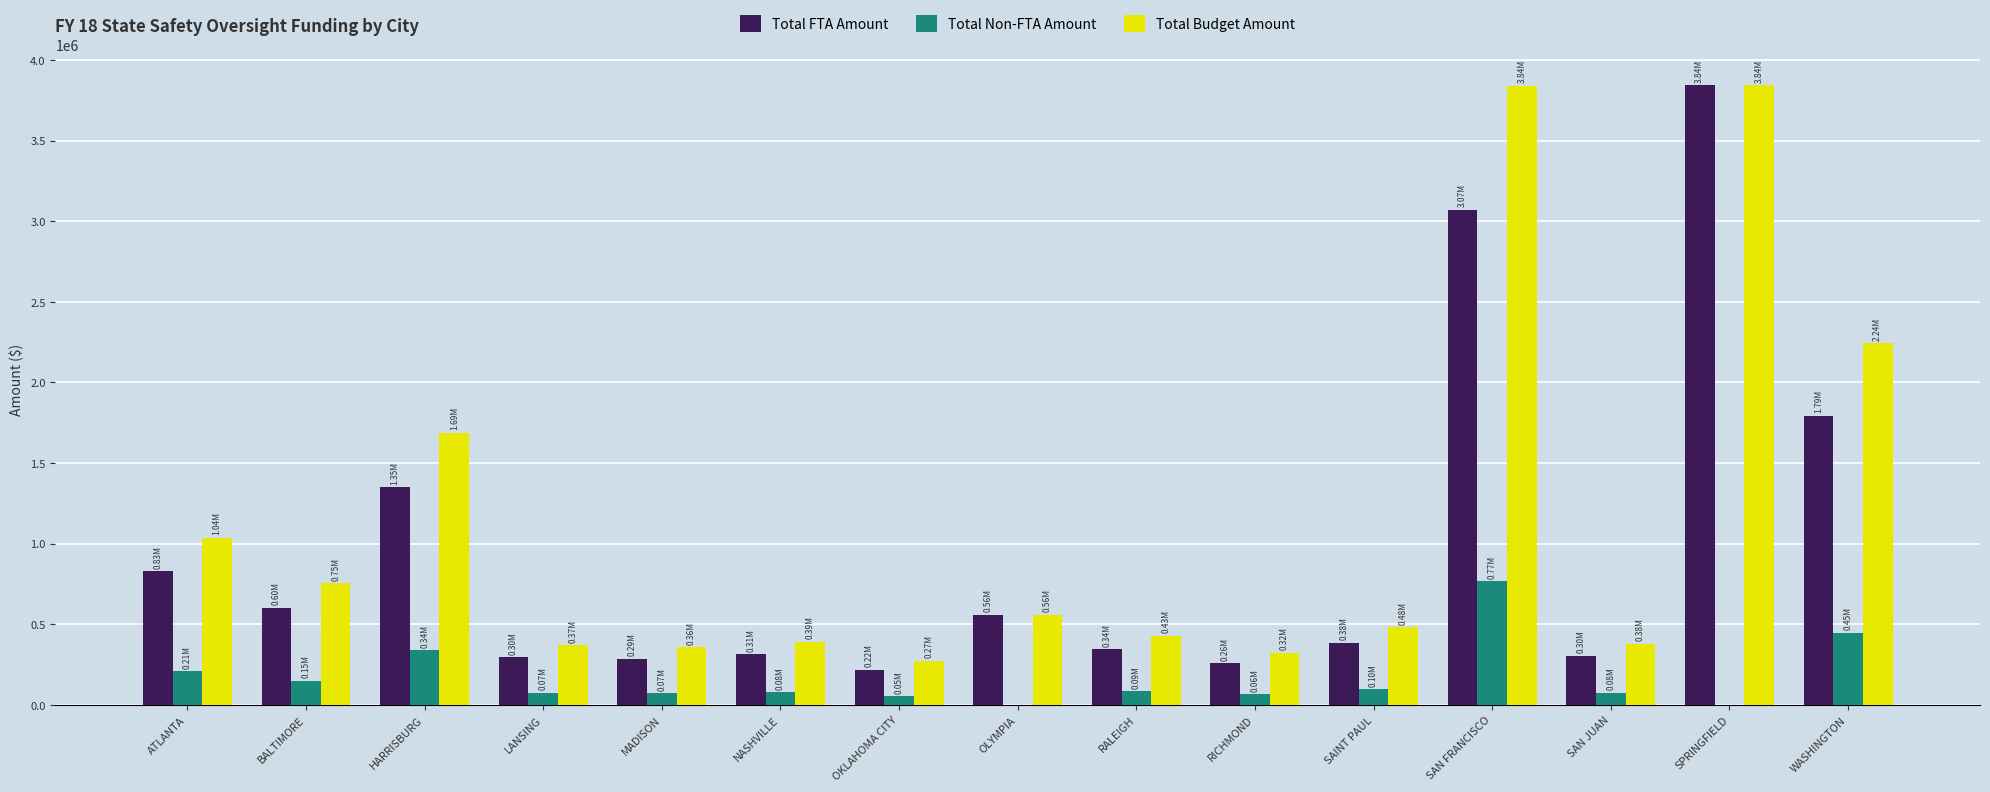

At which label does Total Non-FTA Amount reach its peak?

SAN FRANCISCO